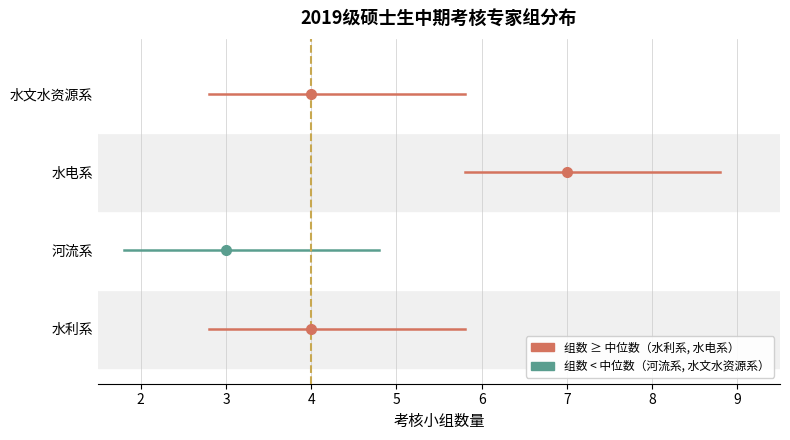

Reading left to right, extract all data points from this chart.

4	3	7	4